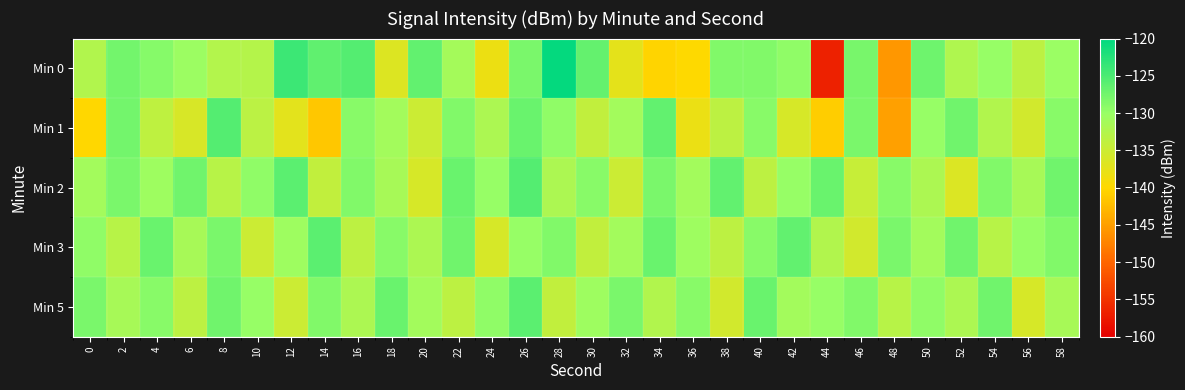

At how many categories does at least one series exceed -140?

30